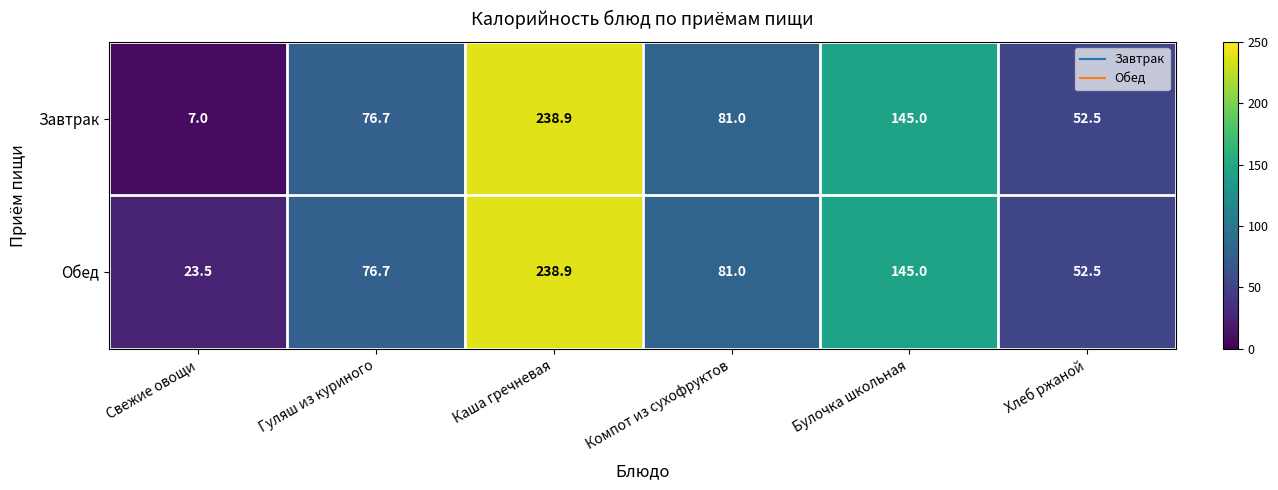

Rank the series at Свежие овощи from lowest to highest value.

Завтрак, Обед